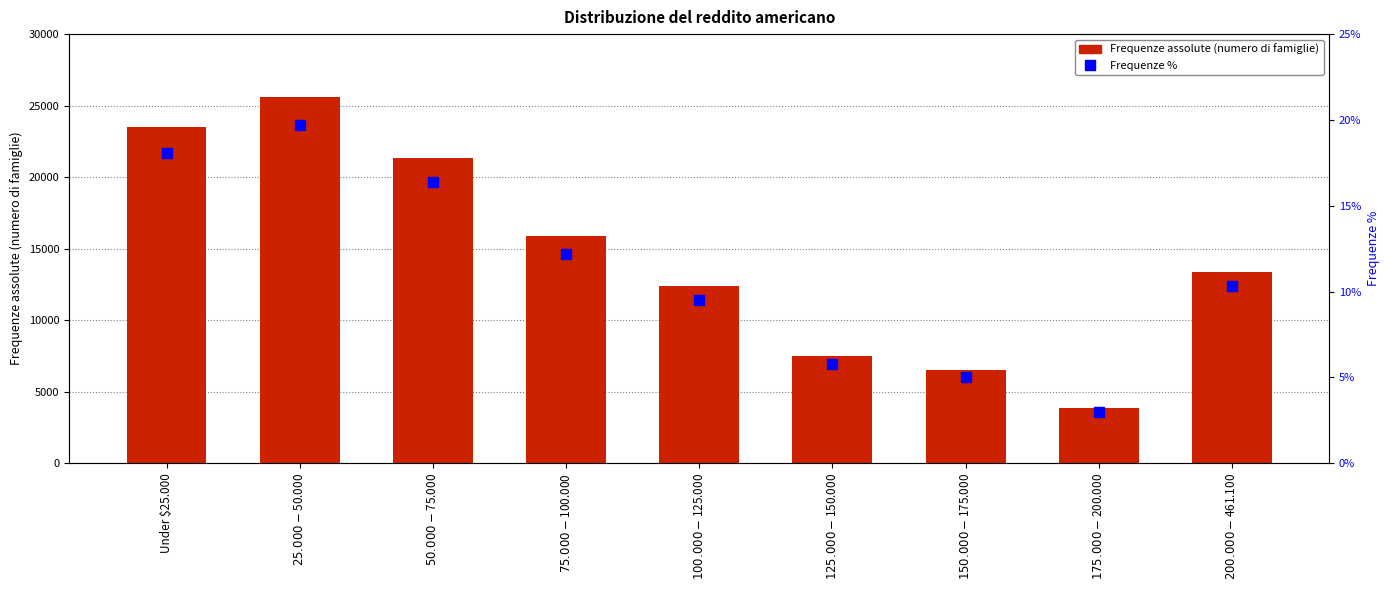

Rank the series at $100.000-$125.000 from highest to lowest value.

Frequenze assolute (numero di famiglie), Frequenze % (asse dx)